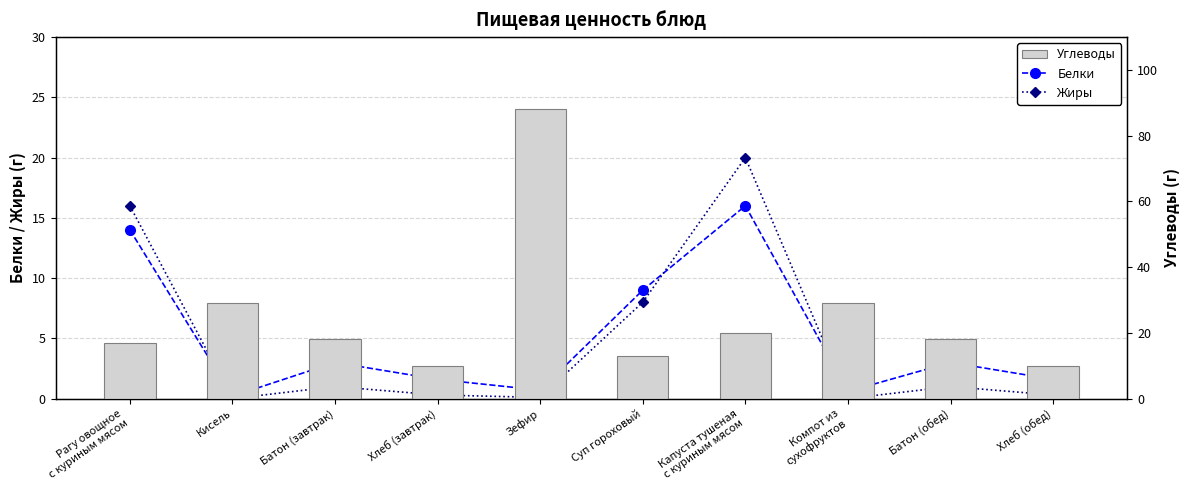

The value of Жиры at Батон (обед) is 1.6. True or false?

False